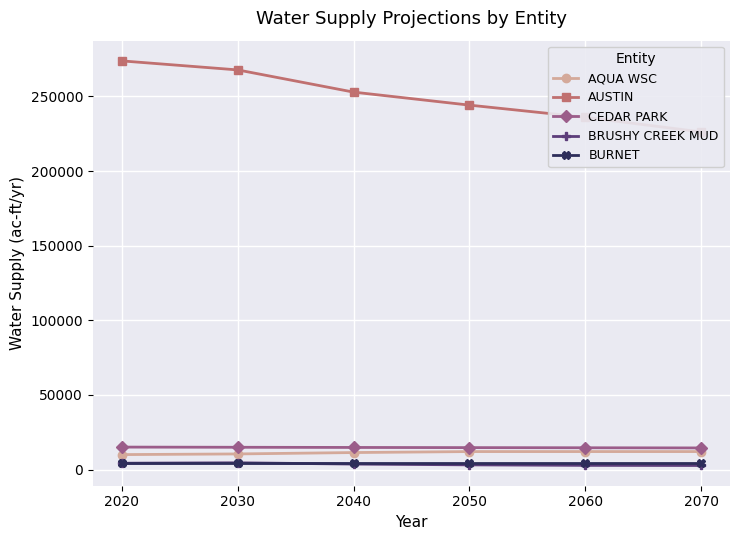

At how many categories does at least one series exceed 262801?

2